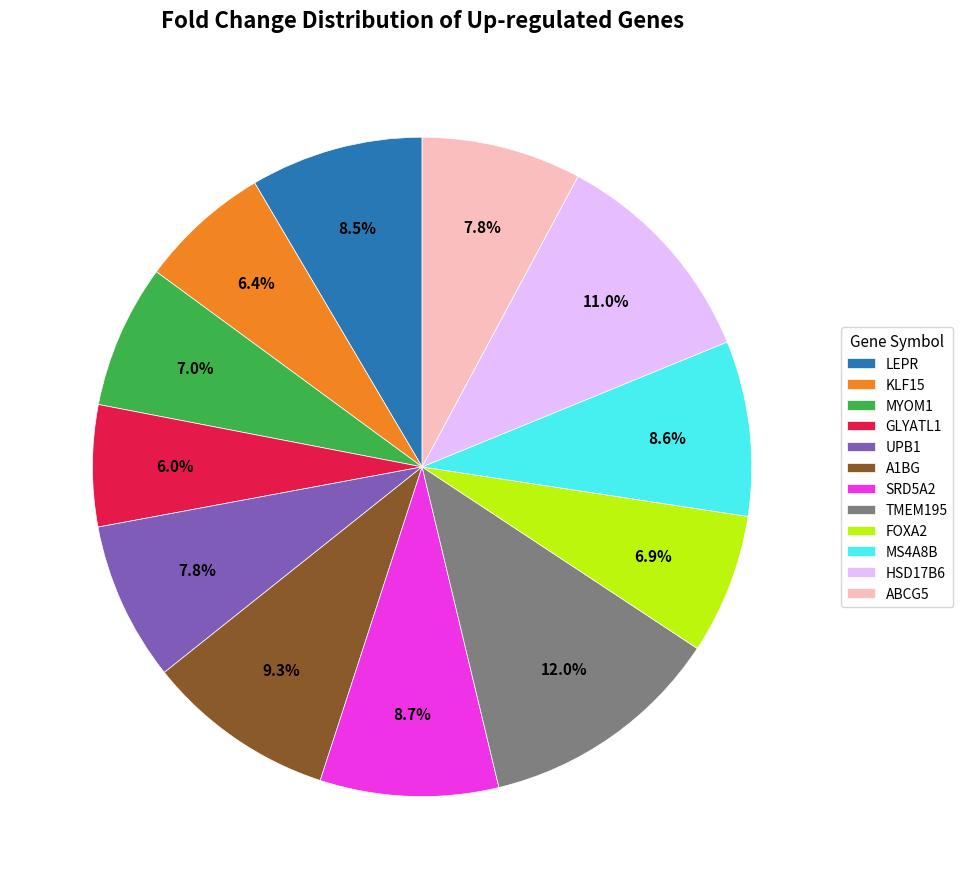

Does any single category account for the majority?

No